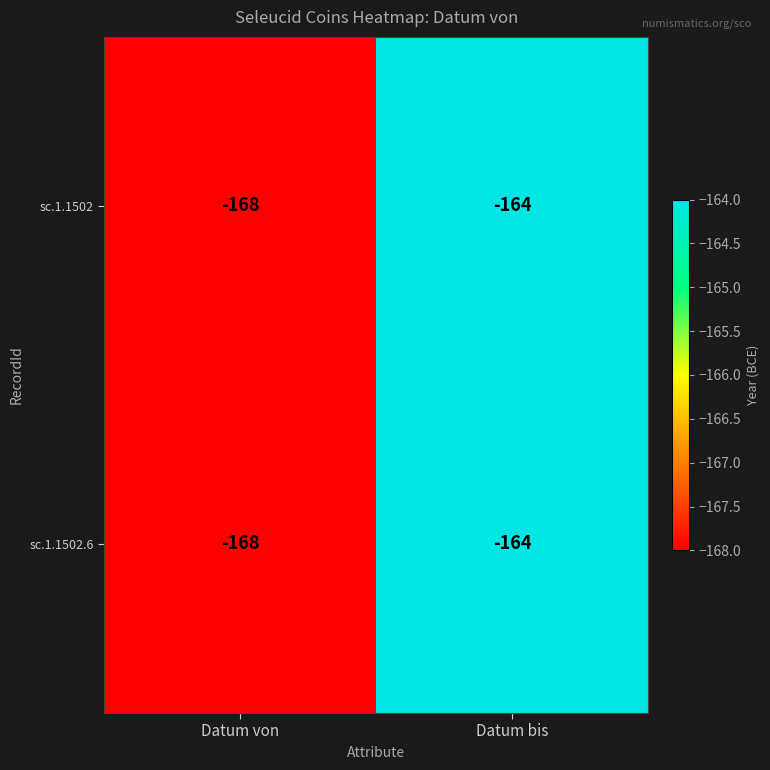

Reading right to left, extract all data points from this chart.

sc.1.1502: Datum bis=-164	Datum von=-168
sc.1.1502.6: Datum bis=-164	Datum von=-168